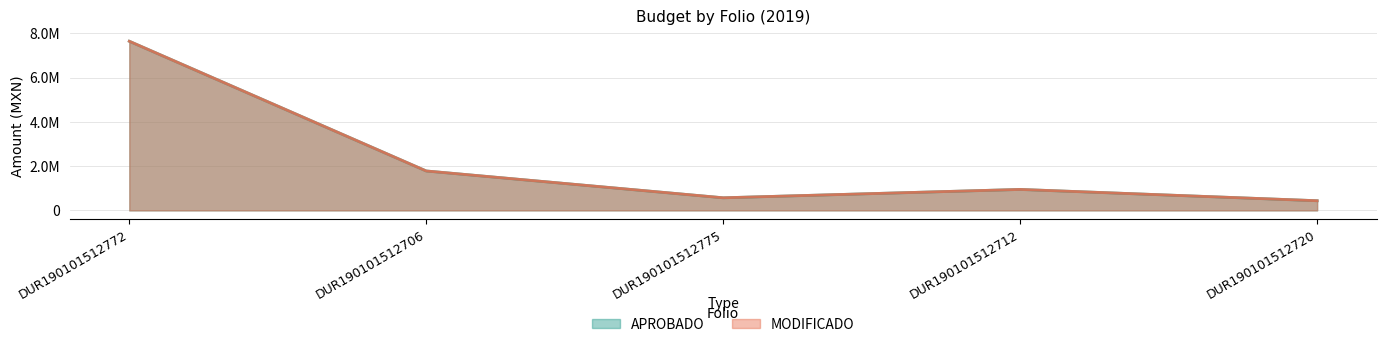

Between DUR190101512706 and DUR190101512712, which series saw the biggest shift?

APROBADO